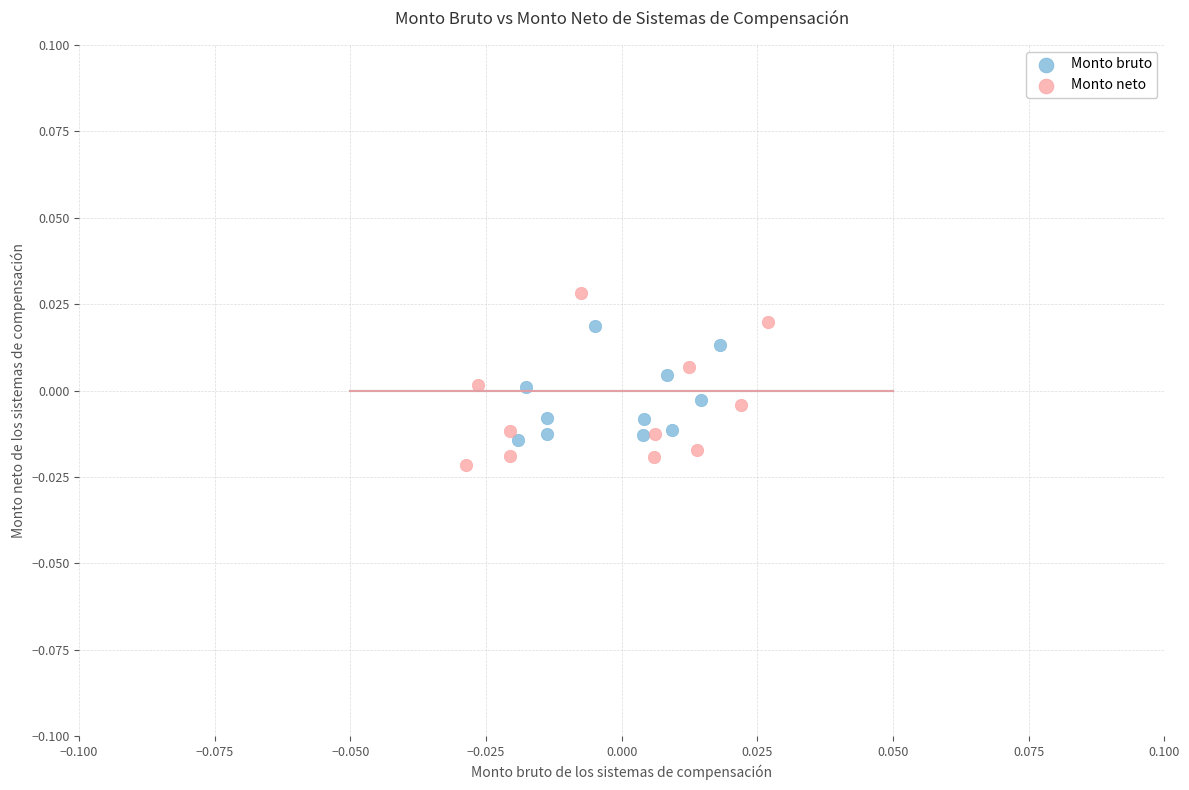

What are all the series names shown in the legend?

Monto bruto, Monto neto